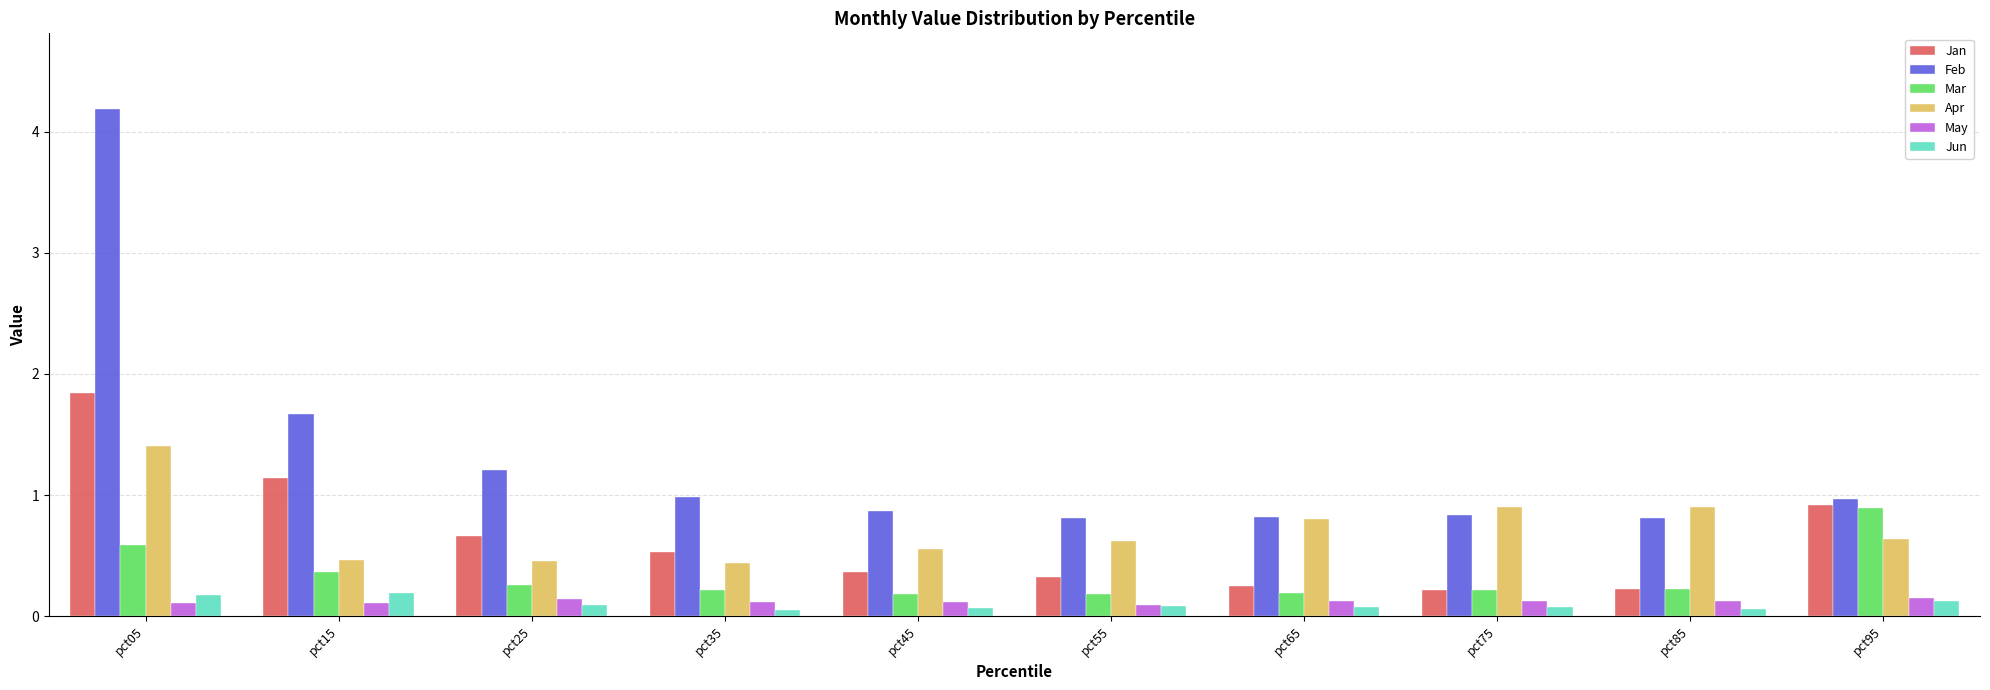

The Jun series shows 0.1 at pct55. True or false?

True